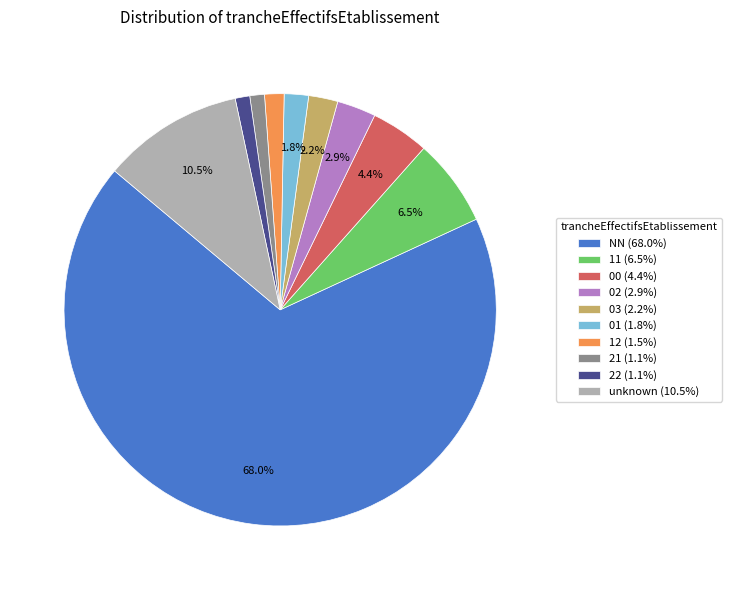

Does unknown (10.5%) account for over 50% of the chart?

No